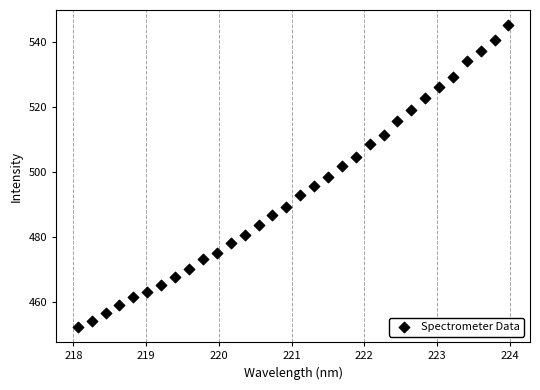

What is the range of X values (max minus min)?

5.9